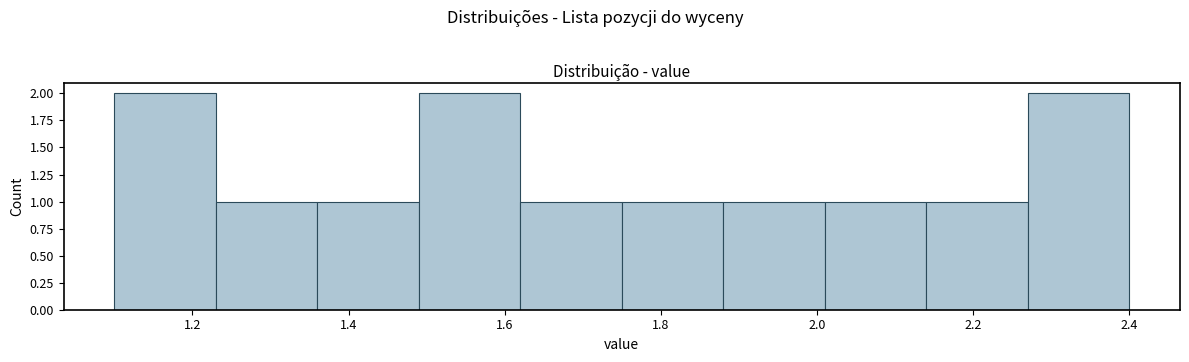

Reading left to right, transcribe this chart: for each bar, give the range it covers on the x-axis and its height. Neither the bar edges nor the heights are printed on the chart, so give them approximately, as read against the axes.

1.10 to 1.23: 2
1.23 to 1.36: 1
1.36 to 1.49: 1
1.49 to 1.62: 2
1.62 to 1.75: 1
1.75 to 1.88: 1
1.88 to 2.01: 1
2.01 to 2.14: 1
2.14 to 2.27: 1
2.27 to 2.40: 2